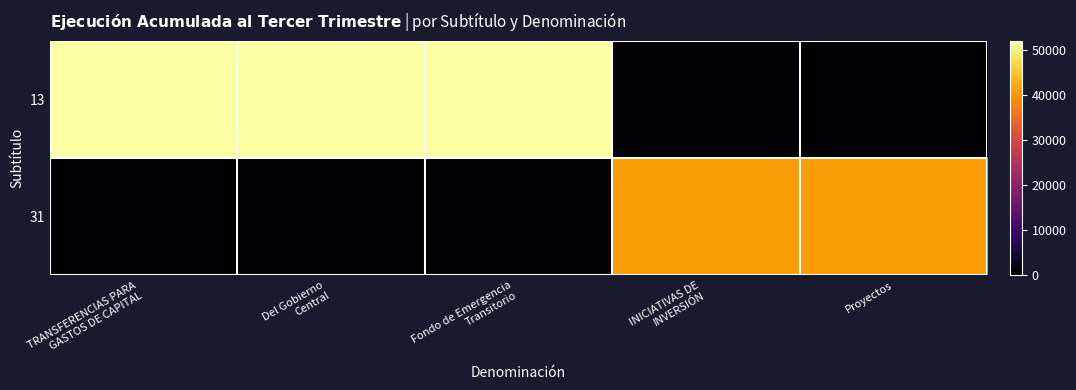

Which has a higher value, INICIATIVAS DE
INVERSIÓN or TRANSFERENCIAS PARA
GASTOS DE CAPITAL?

TRANSFERENCIAS PARA
GASTOS DE CAPITAL